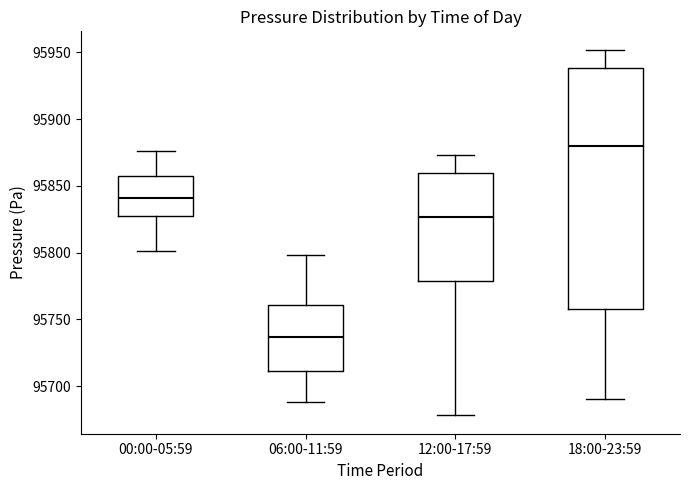

Which box has the highest median line?

18:00-23:59